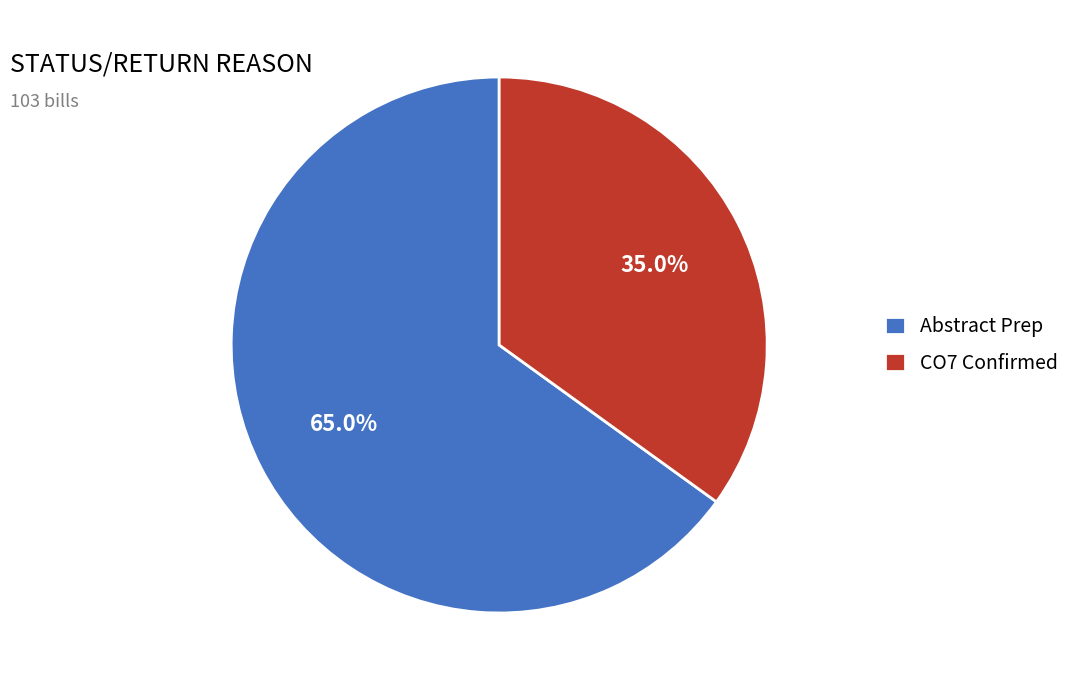

Between Abstract Prep and CO7 Confirmed, which is larger?

Abstract Prep